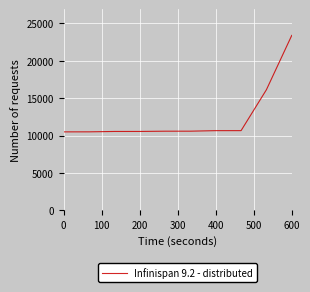

What is the smallest value displayed?

10499